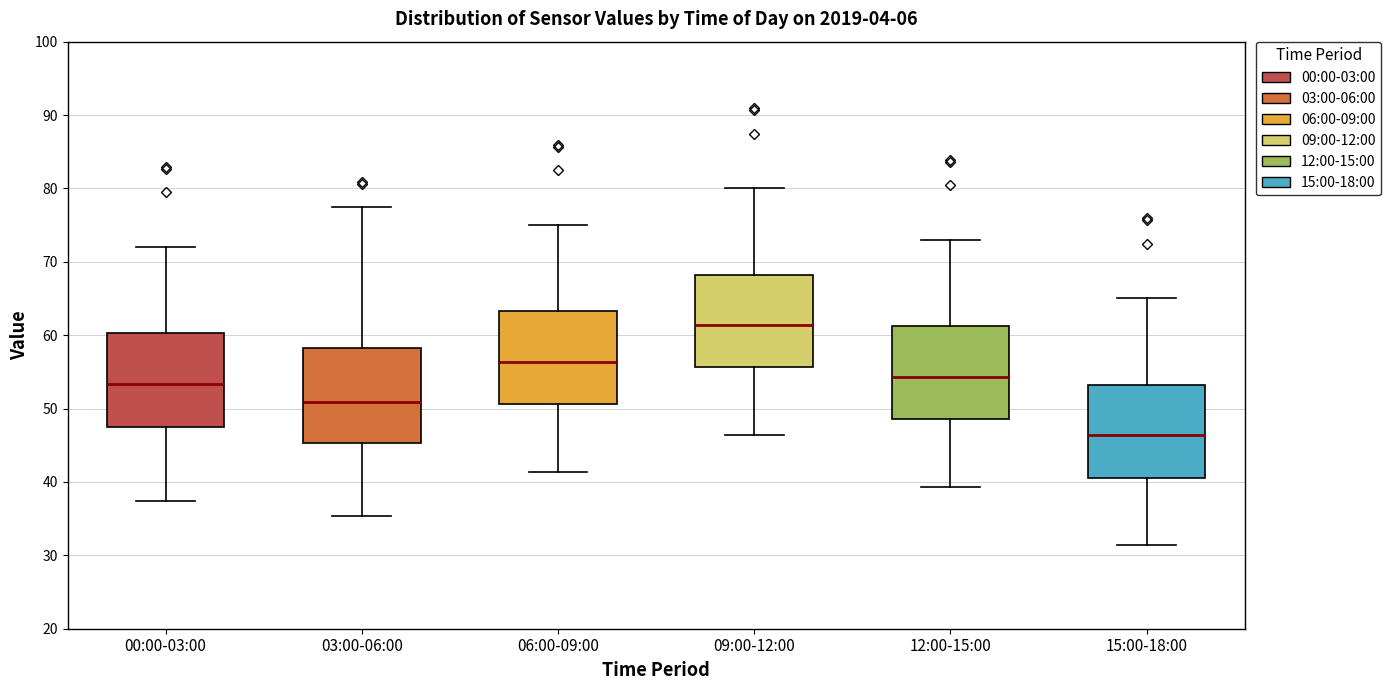

Reading left to right, transcribe this box plot: for each box, give where its median line is, the range the box spans, and where its two whiskers end, as read against the y-axis. The values are not printed on the chart, so give them approximately, as read against the axis.

00:00-03:00: median 53, box 48 to 60, whiskers 37 to 72
03:00-06:00: median 51, box 45 to 58, whiskers 35 to 77
06:00-09:00: median 56, box 51 to 63, whiskers 41 to 75
09:00-12:00: median 61, box 56 to 68, whiskers 46 to 80
12:00-15:00: median 54, box 49 to 61, whiskers 39 to 73
15:00-18:00: median 46, box 41 to 53, whiskers 31 to 65